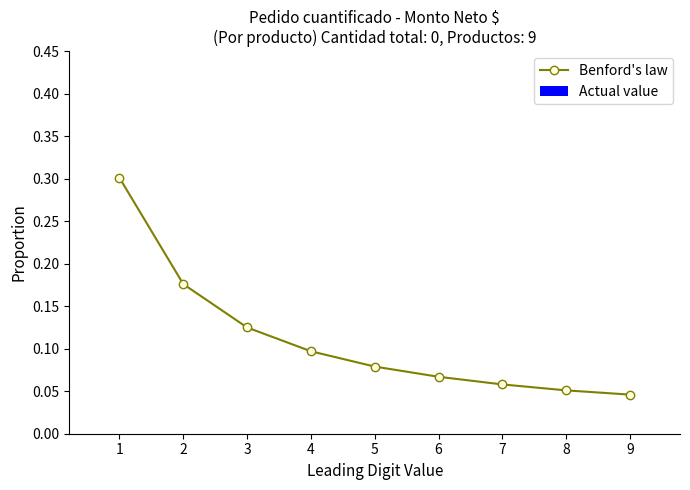

The value at 6 is 0.1. True or false?

True